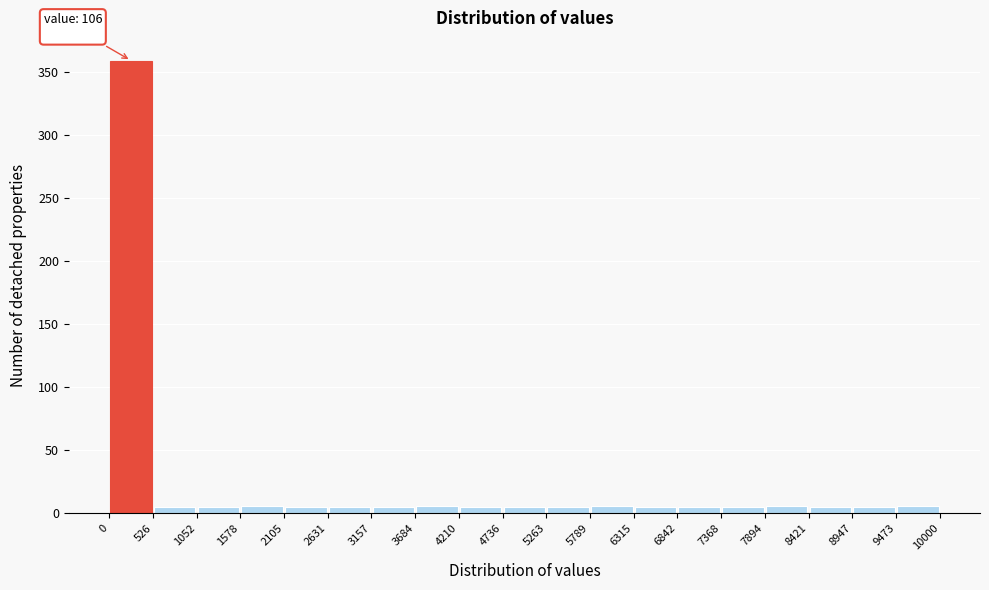

Over which range of the x-axis is the bar tallest?

0 to 526